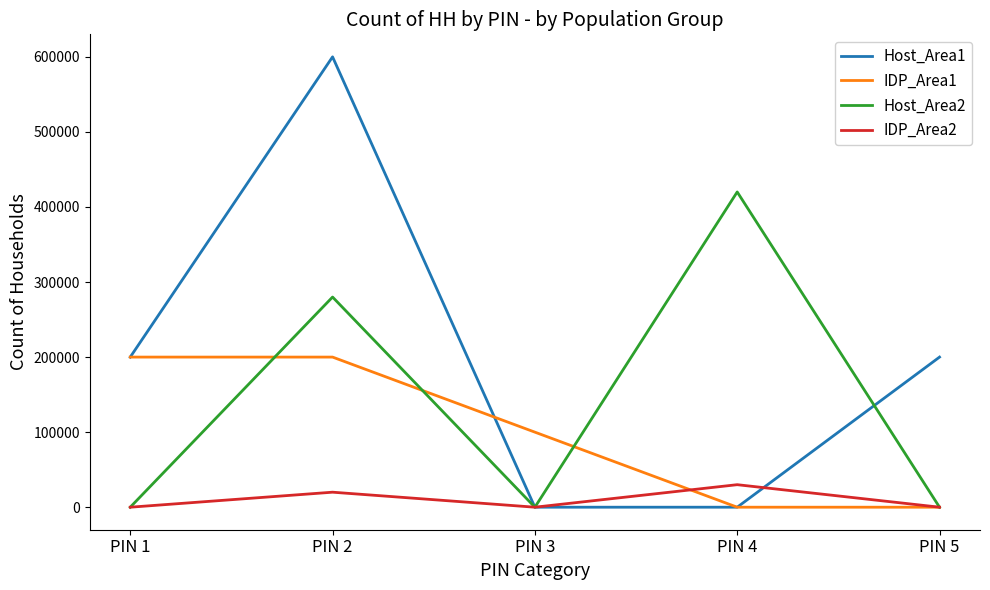

How many IDP_Area2 values are between 0 and 20000?

4